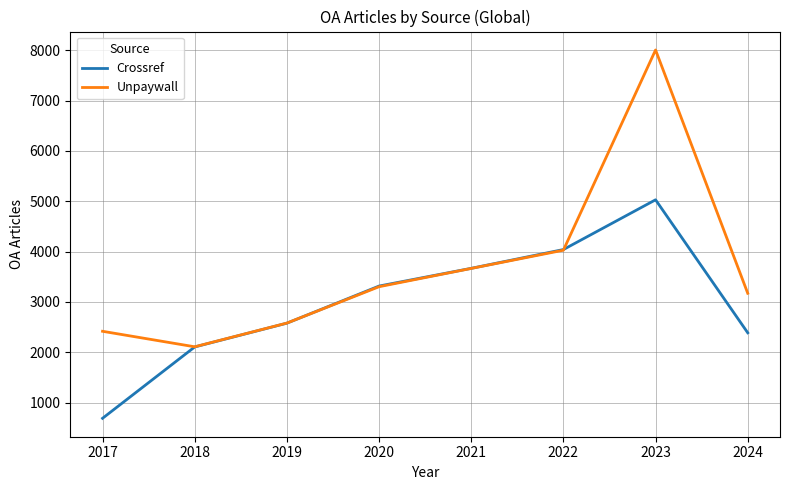

What is the average value of the Unpaywall series?

3660